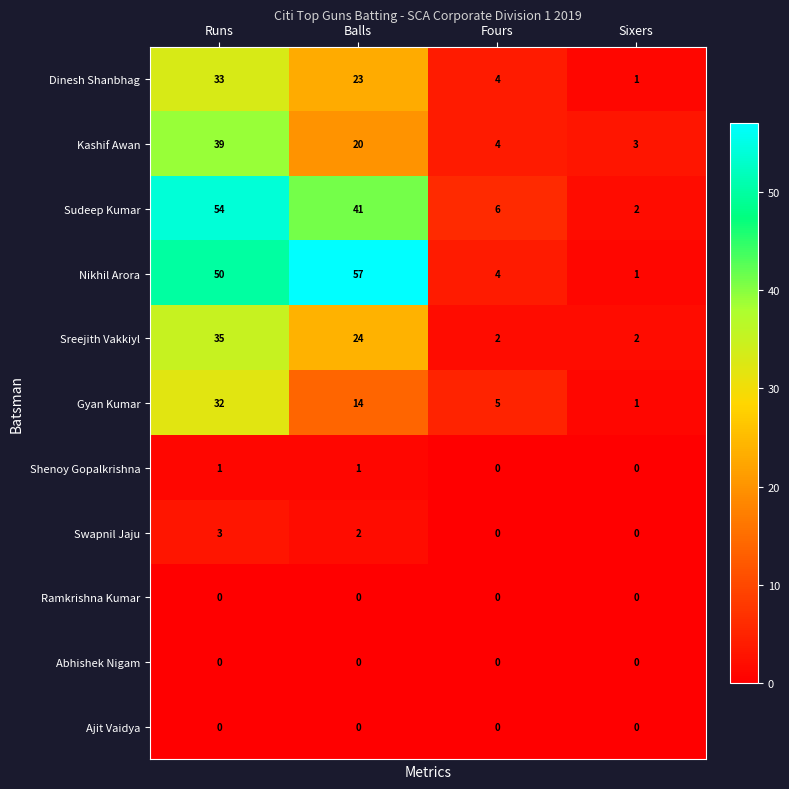

What is the difference between the highest and lowest values at Fours?

6